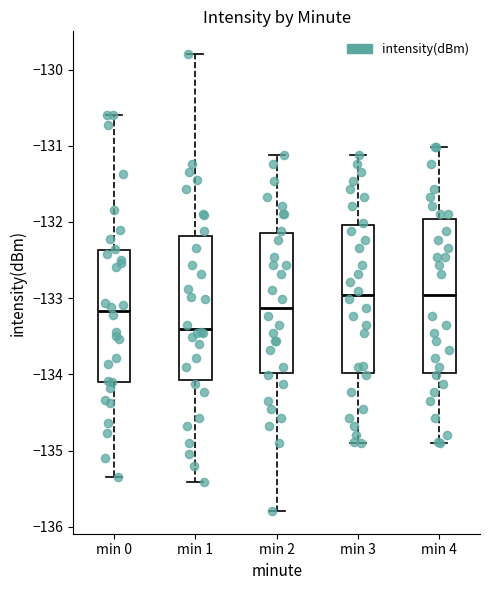

Reading left to right, read every box against the y-axis: the position of its median line, the range the box covers, and the ends of its whiskers. The values are not printed on the chart, so give them approximately, as read against the axis.

min 0: median -133.2, box -134.1 to -132.4, whiskers -135.3 to -130.6
min 1: median -133.4, box -134.1 to -132.2, whiskers -135.4 to -129.8
min 2: median -133.1, box -134.0 to -132.2, whiskers -135.8 to -131.1
min 3: median -133.0, box -134.0 to -132.0, whiskers -134.9 to -131.1
min 4: median -133.0, box -134.0 to -132.0, whiskers -134.9 to -131.0